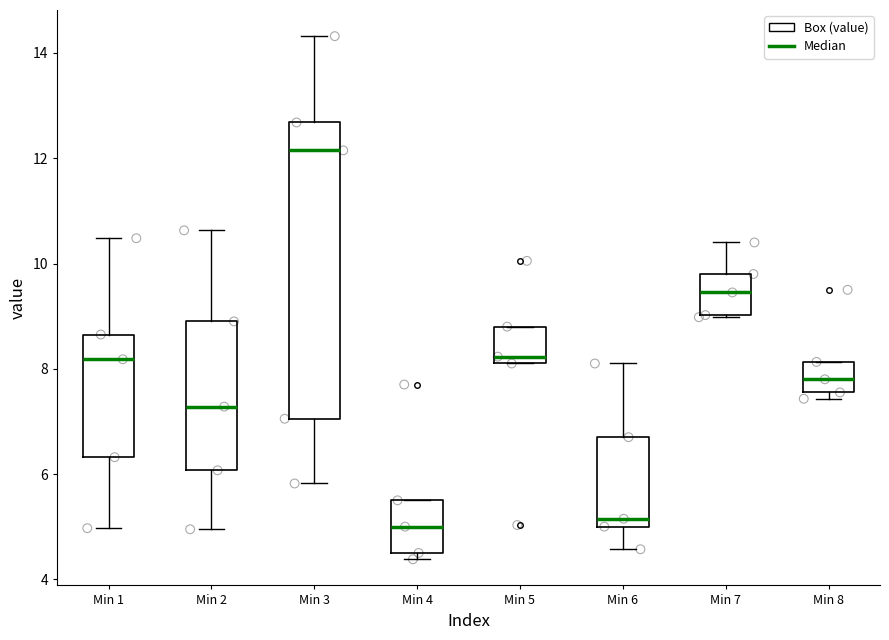

Which box's median line is the highest?

Min 3